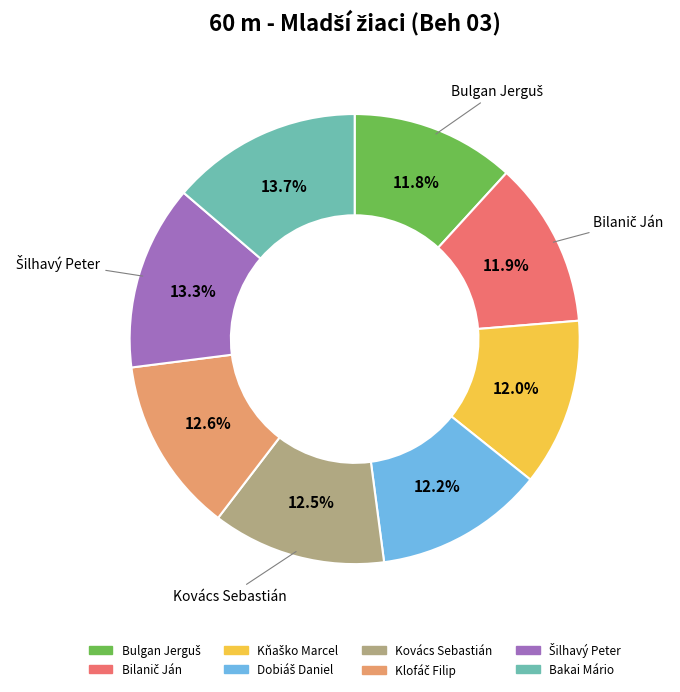

To the nearest percent, what is the average slice percentage?

12%